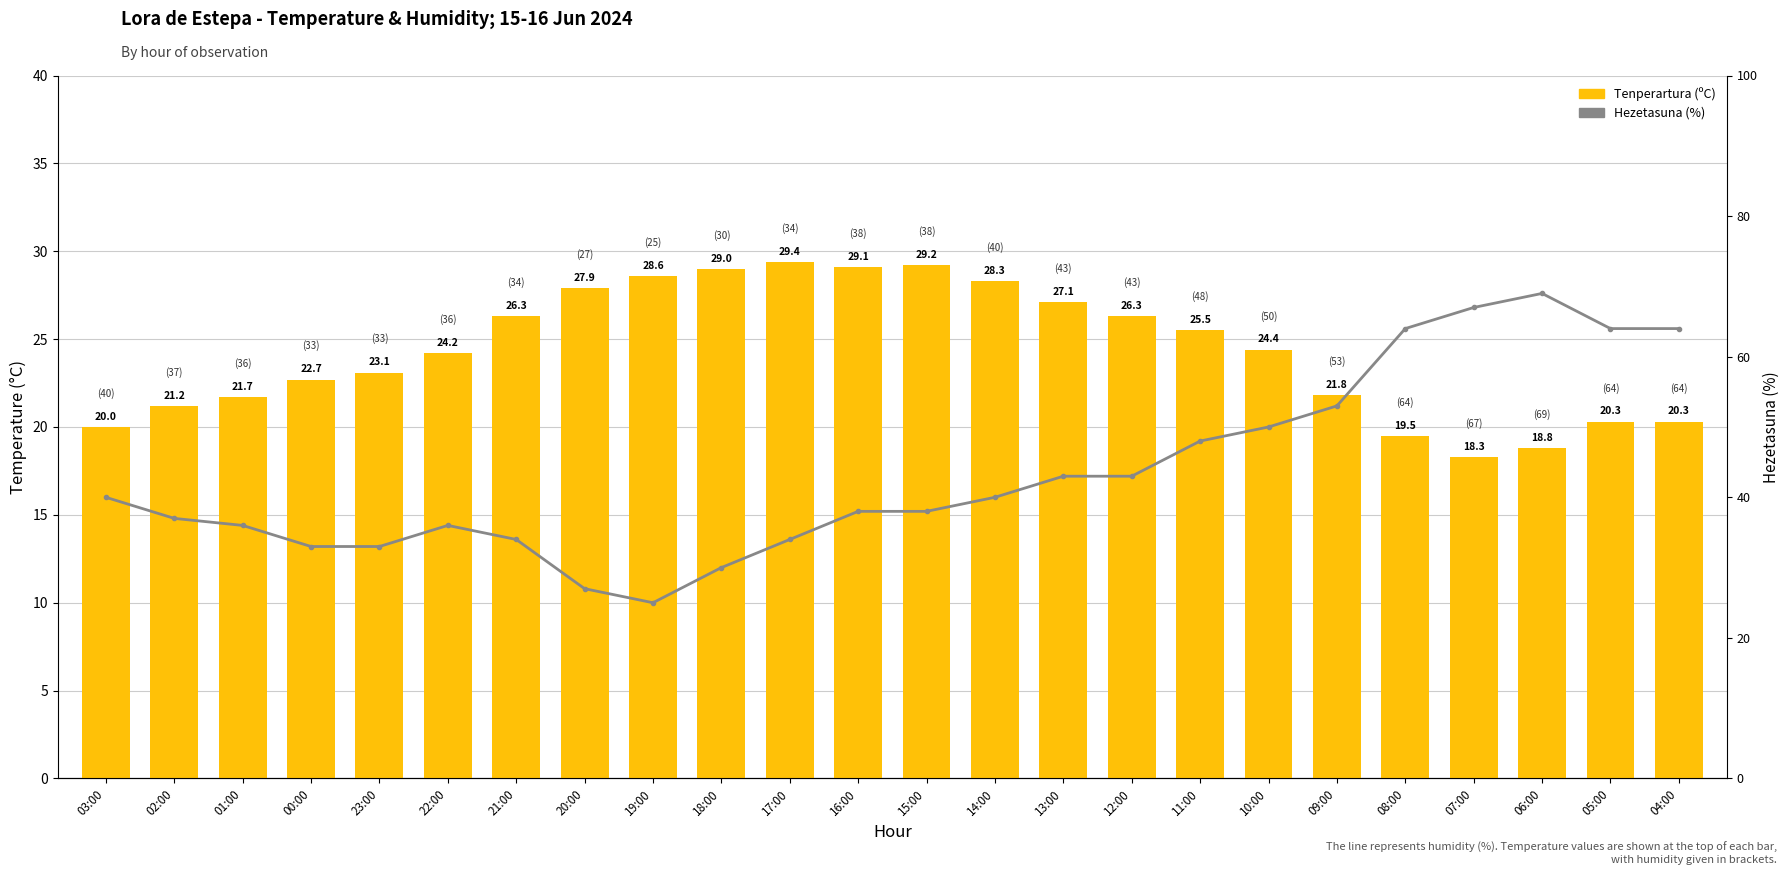

What is the minimum value for Tenperartura (ºC)?

18.3